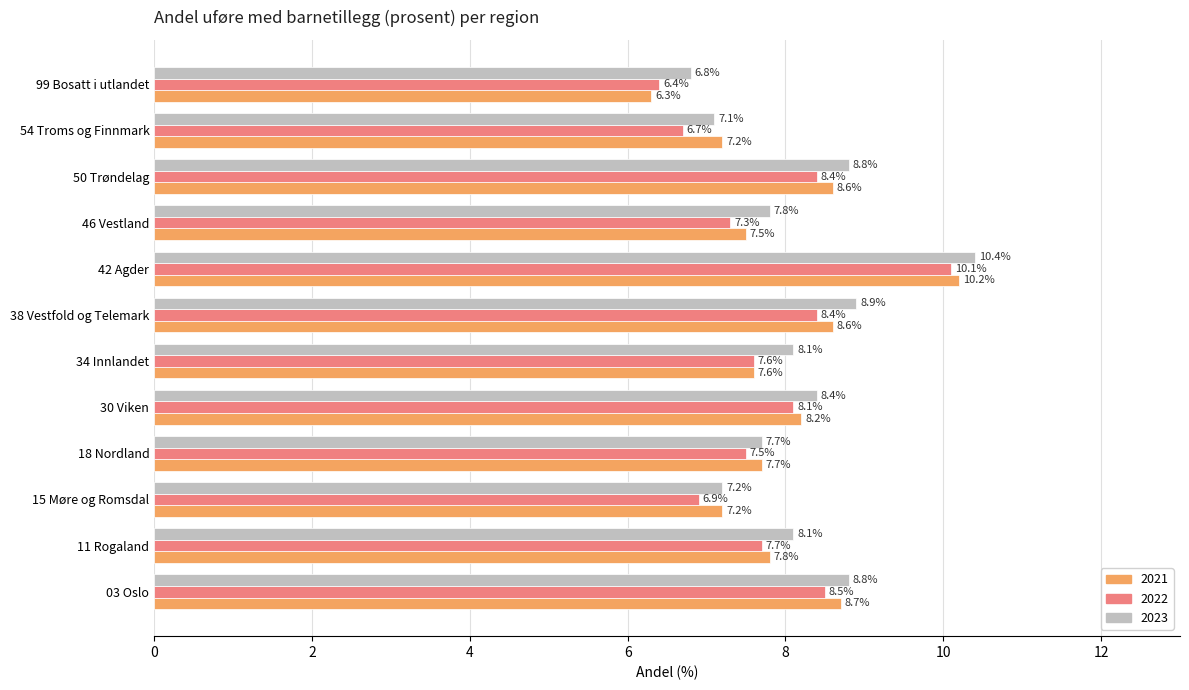

What are all the series names shown in the legend?

2021, 2022, 2023